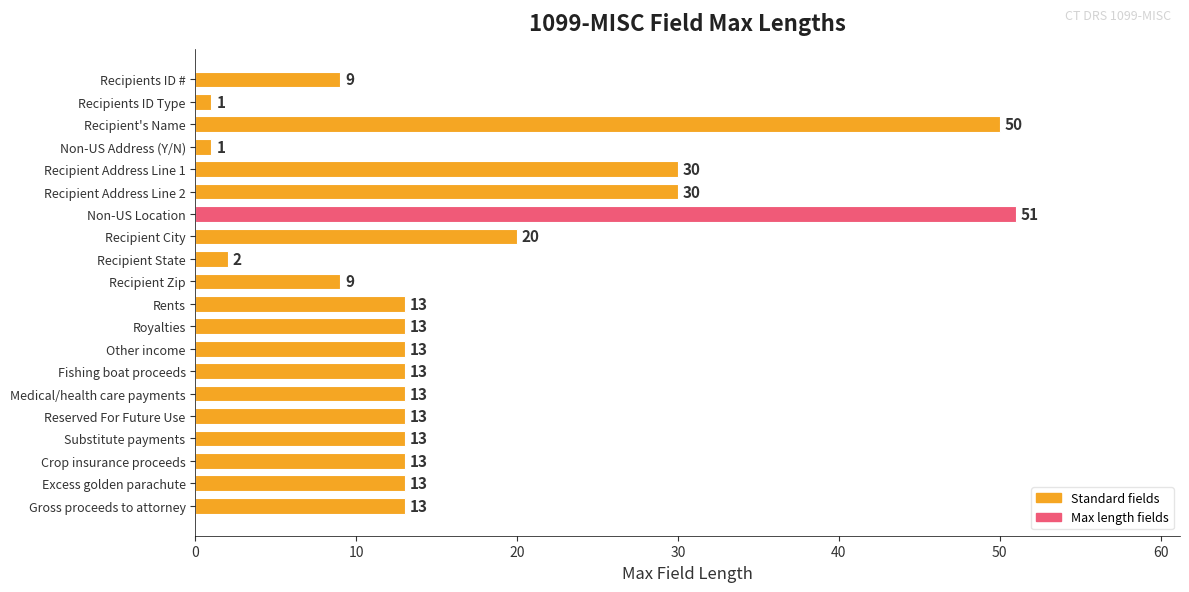

Count the number of data series in this chart.

1